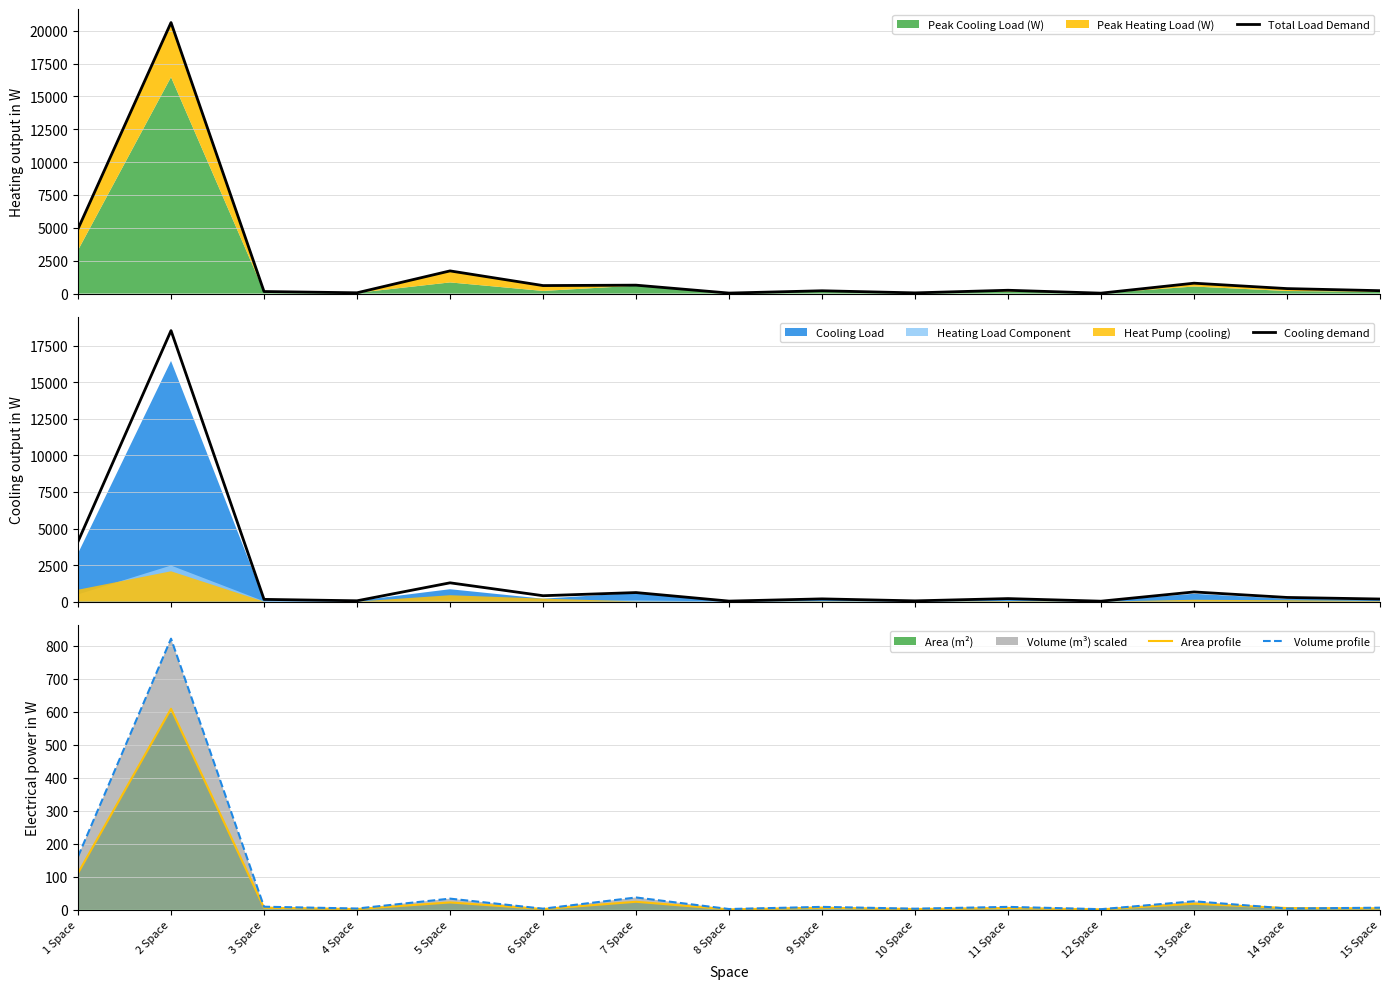

How many data points in Total Load Demand are above 251?

7